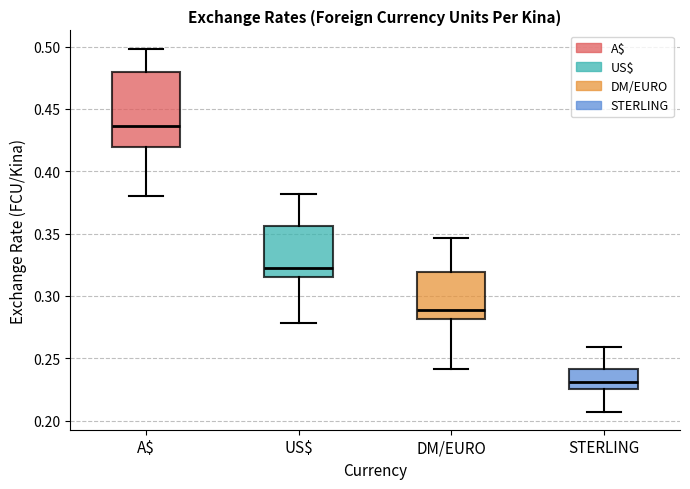

Which box is the tallest, from its lower edge to its upper edge?

A$